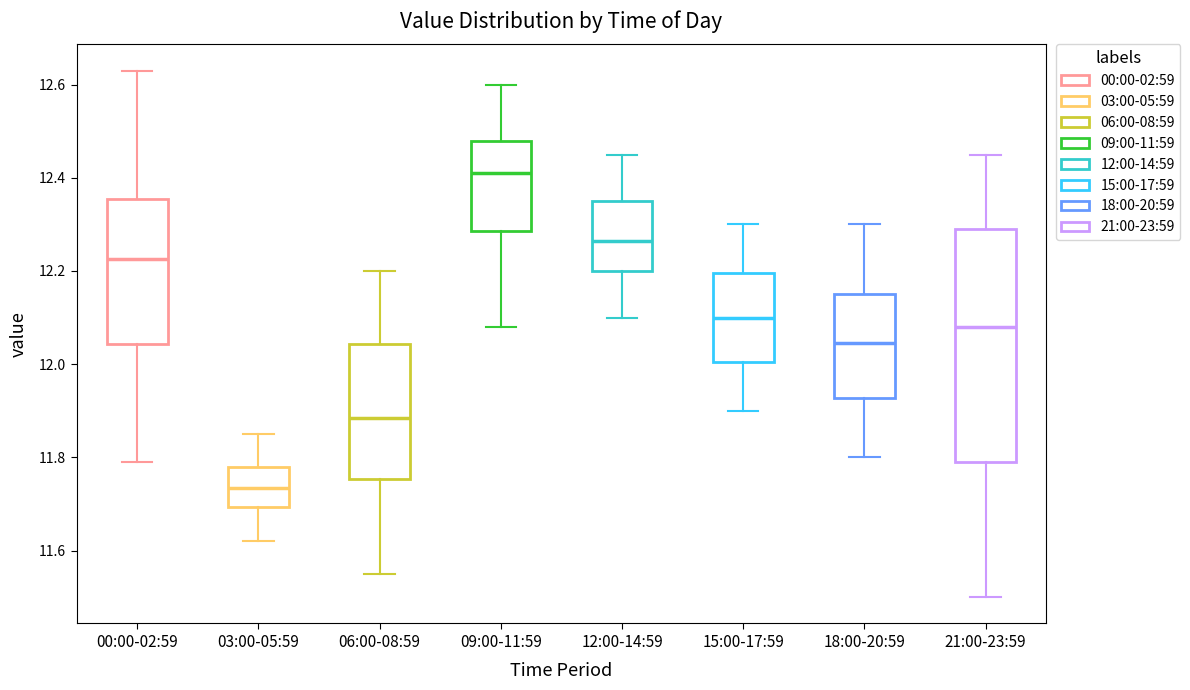

Where does the upper whisker of the box for 18:00-20:59 end on the y-axis? The values are not printed on the chart, so give them approximately, as read against the axis.

12.30